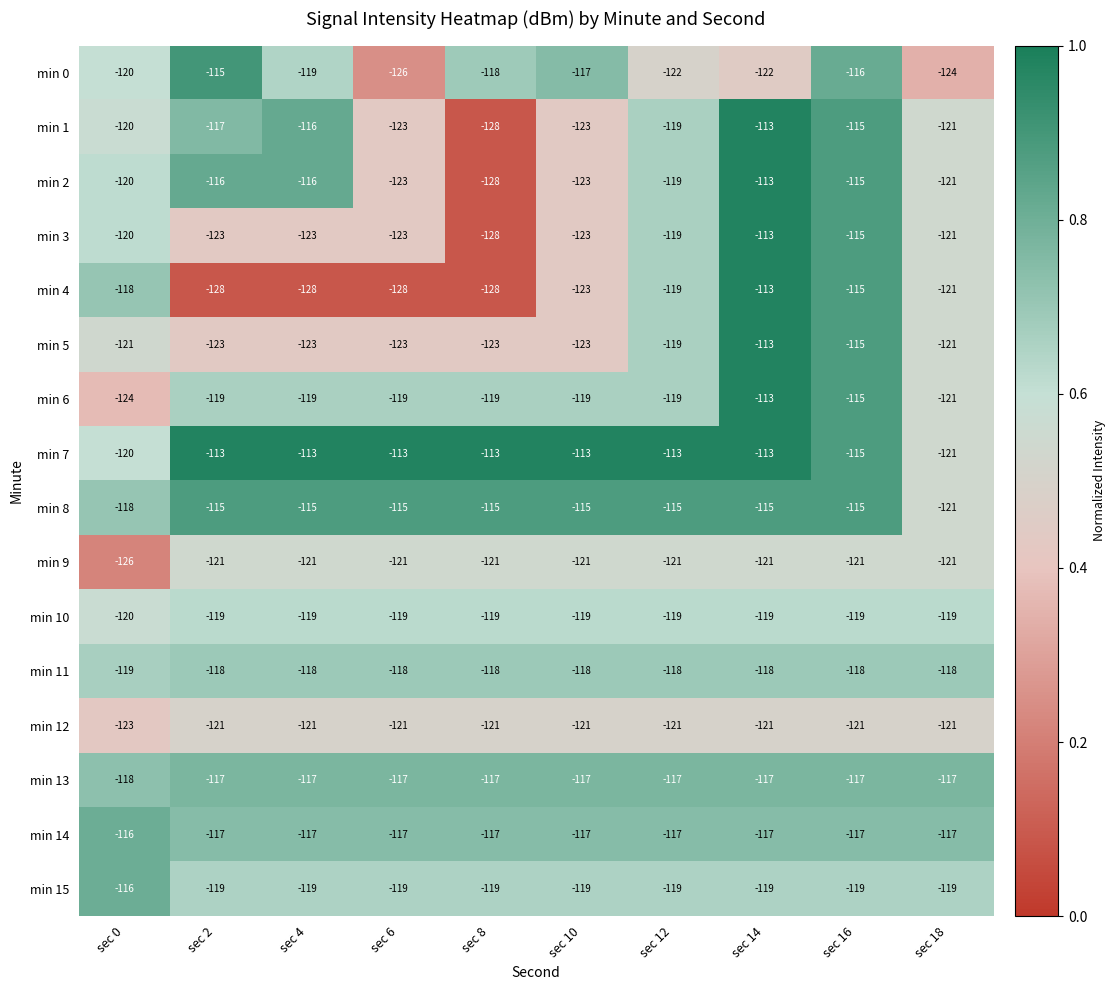

What value does the min 0 series have at sec 16?

-116